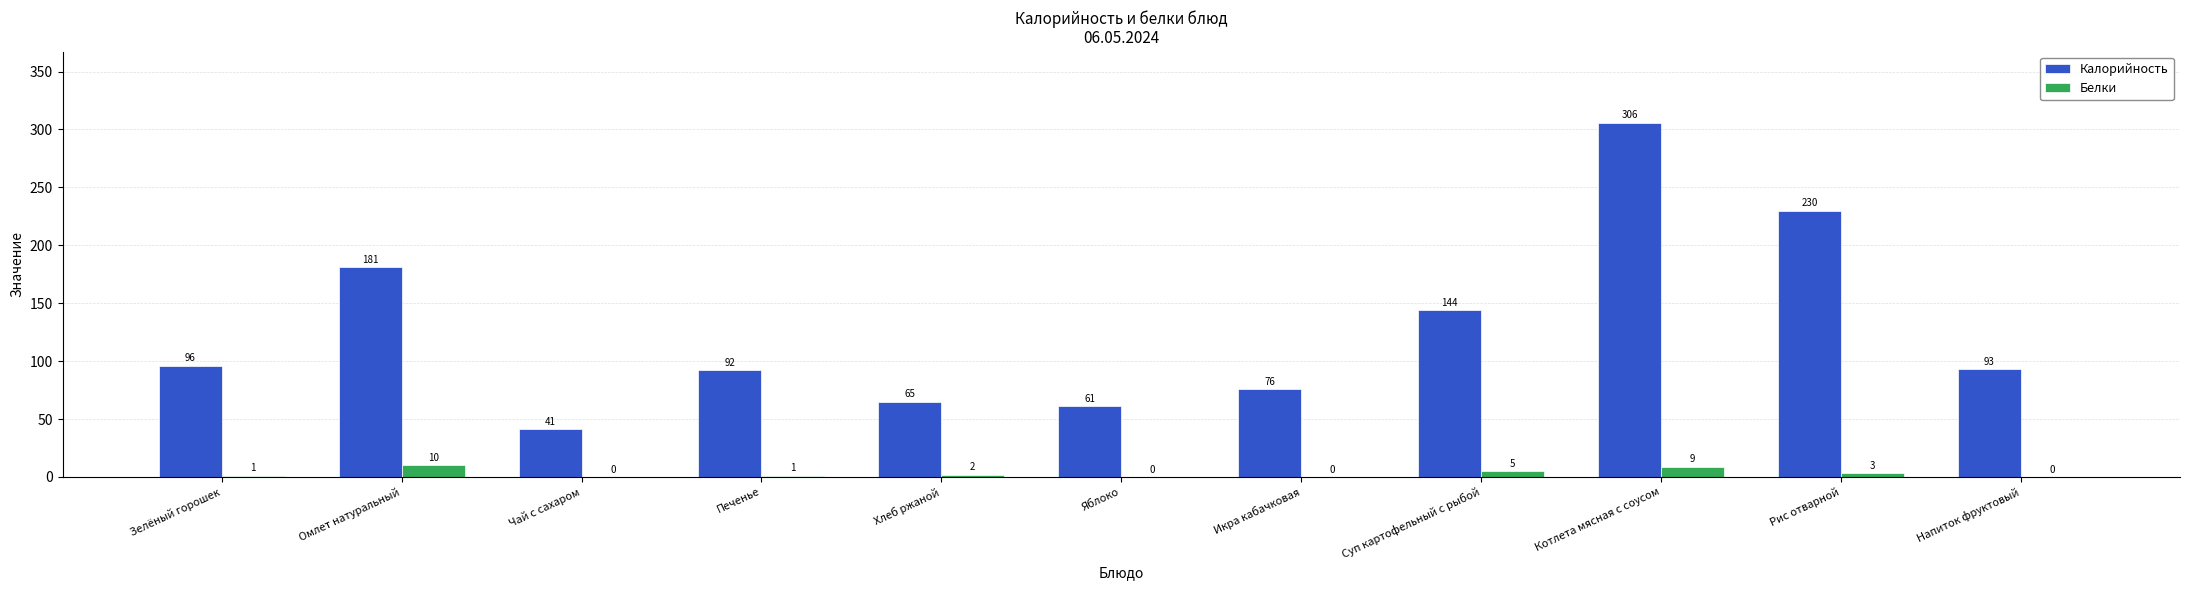

Are the bars horizontal?

No